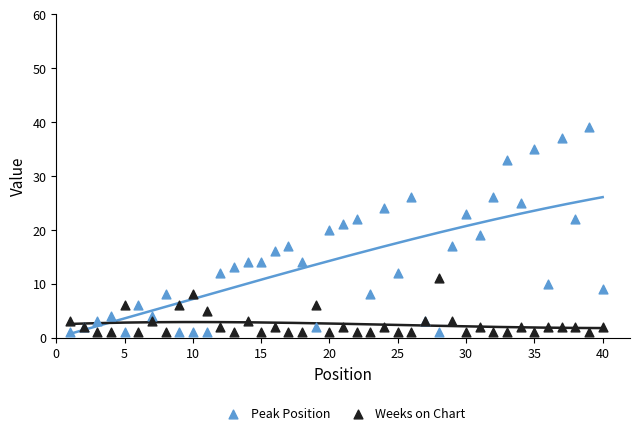

Which series reaches the maximum Y coordinate?

Peak Position